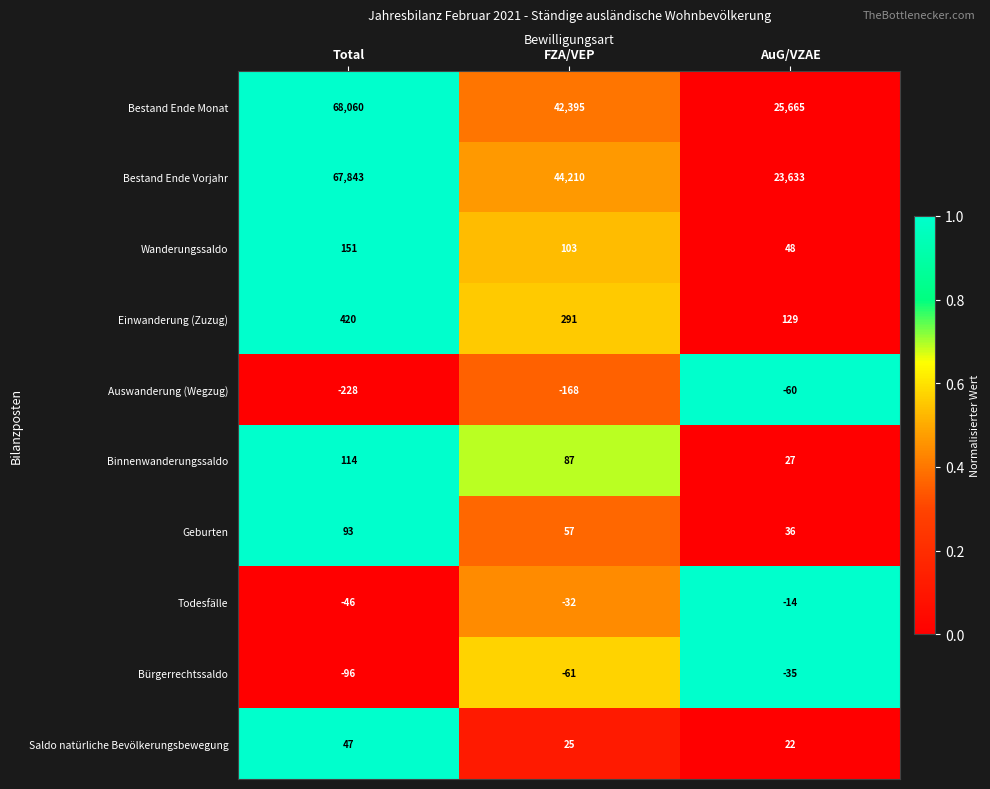

What is the difference between the maximum and minimum values in the Saldo natürliche Bevölkerungsbewegung series?

25